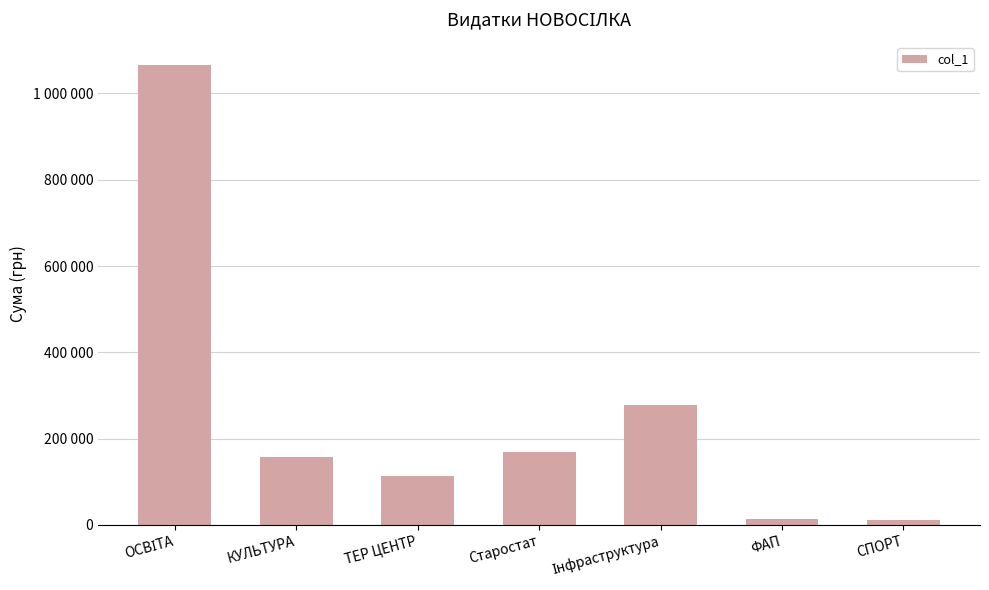

List the labels in order of value, smallest first.

СПОРТ, ФАП, ТЕР ЦЕНТР, КУЛЬТУРА, Старостат, Інфраструктура, ОСВІТА